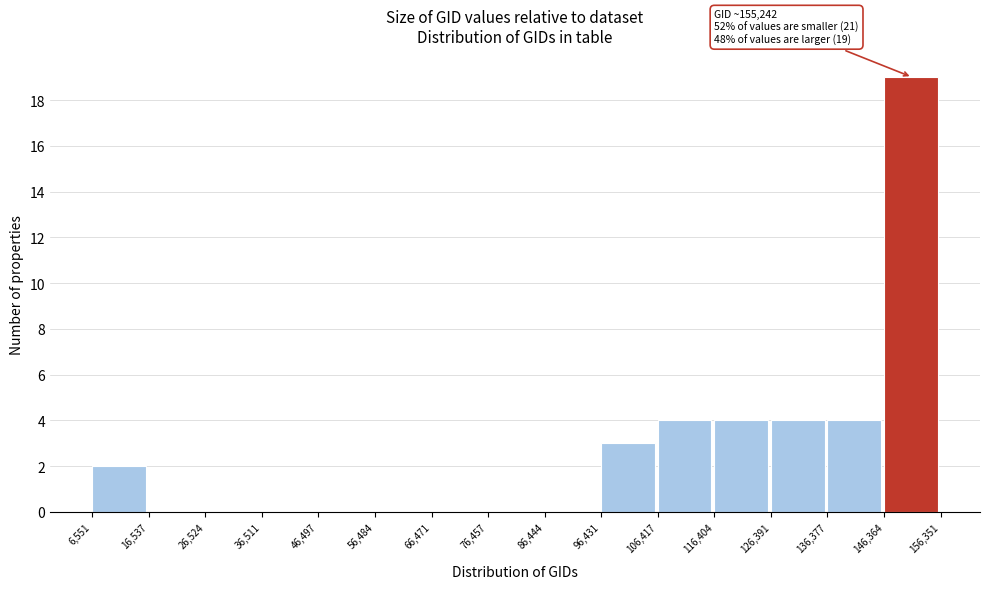

Which range on the x-axis has the tallest bar?

146,364 to 156,351